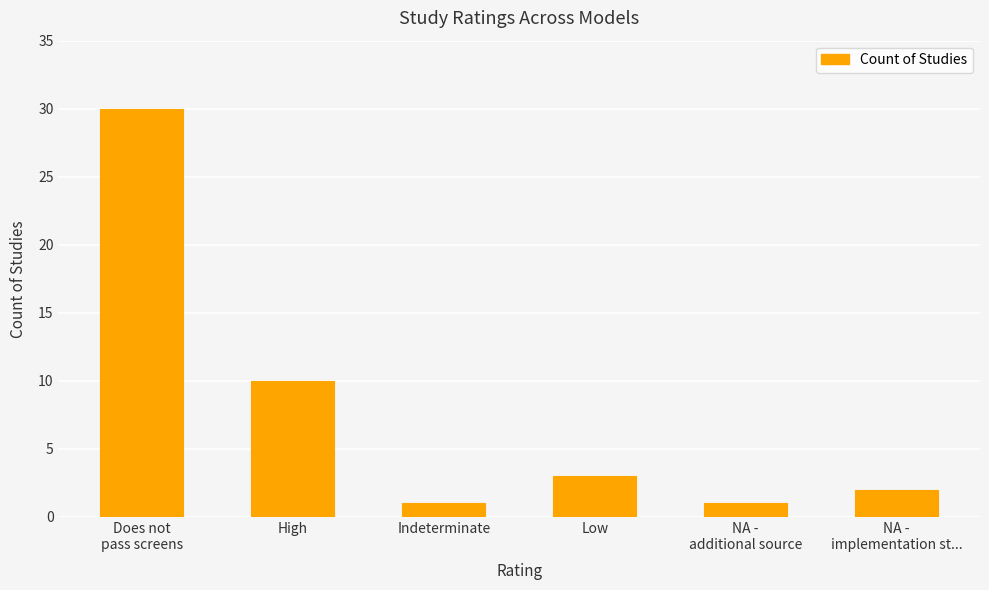

What is the label of the 4th bar from the left?

Low